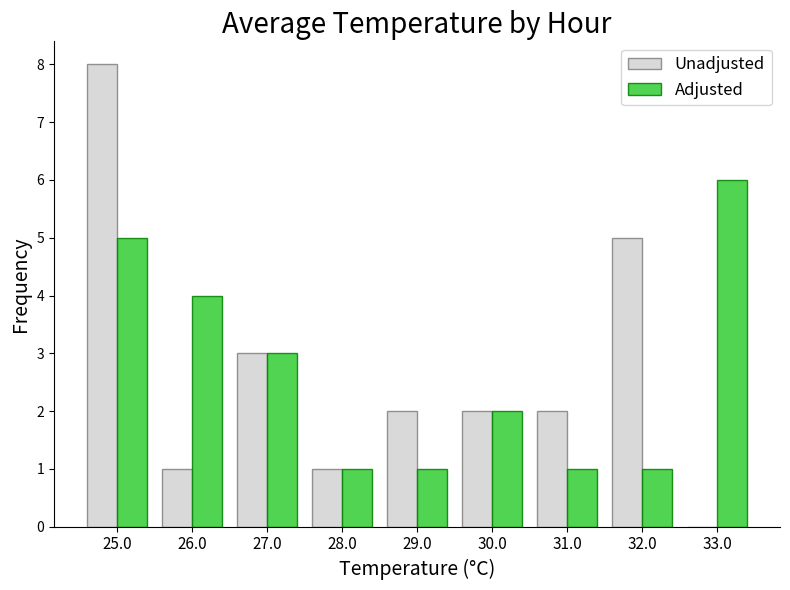

How many categories are shown in the chart?

9